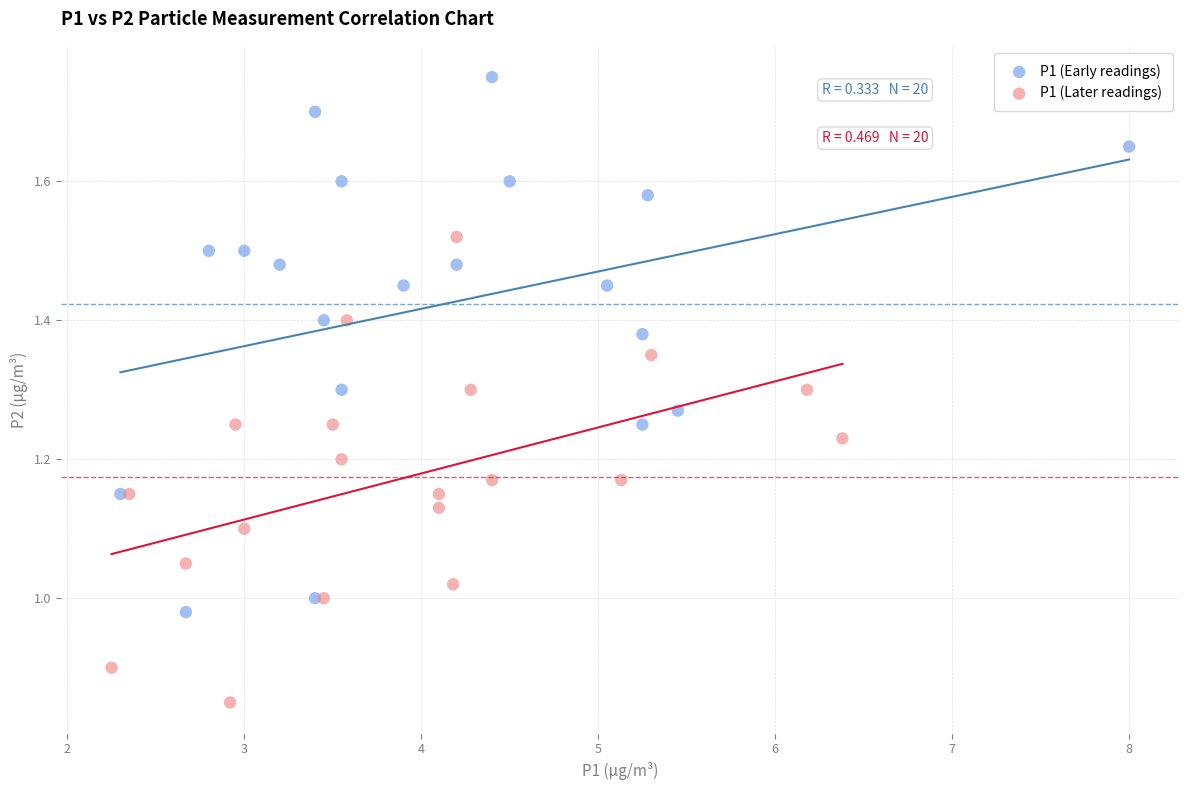

Which series has the widest spread of Y values?

P1 (Early readings)